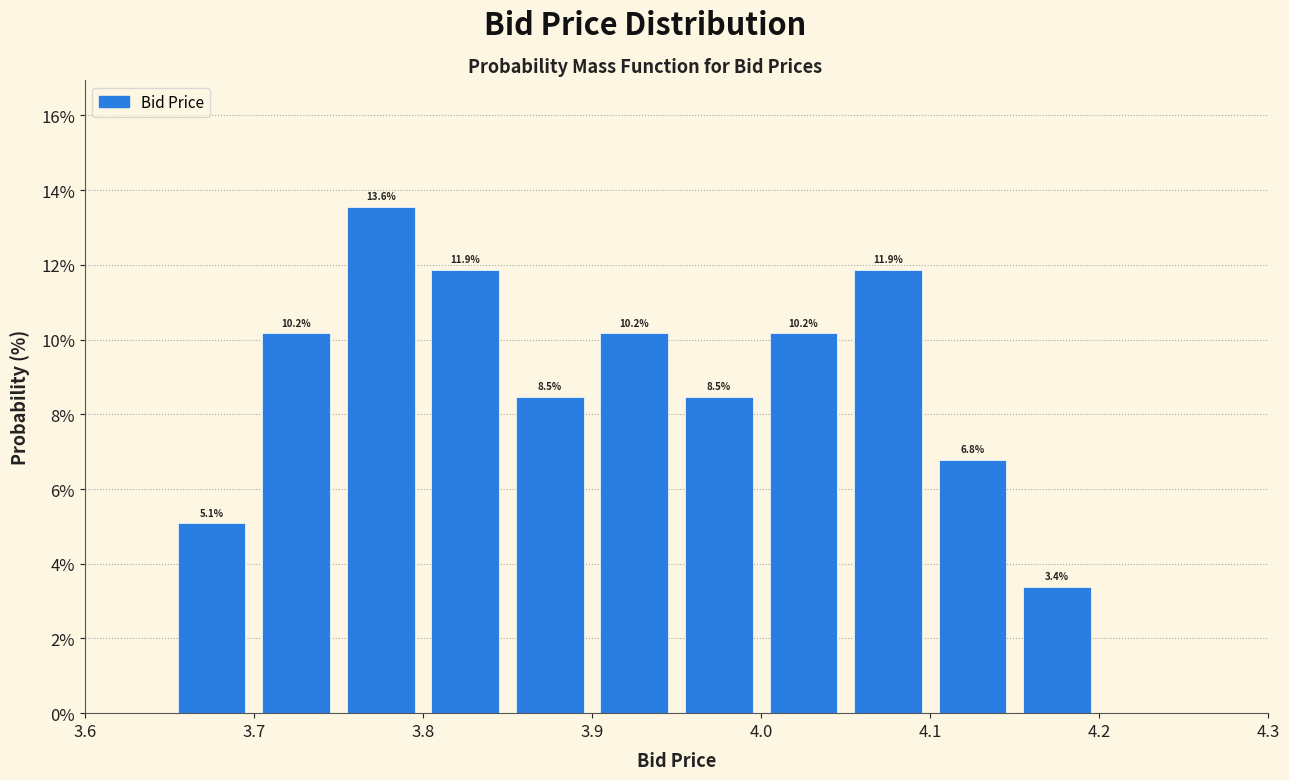

Which range on the x-axis has the tallest bar?

3.75 to 3.80